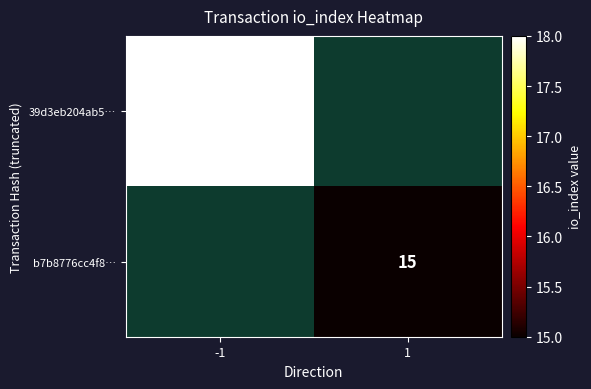

Is it true that b7b8776cc4f8… equals 15 at 1?

True